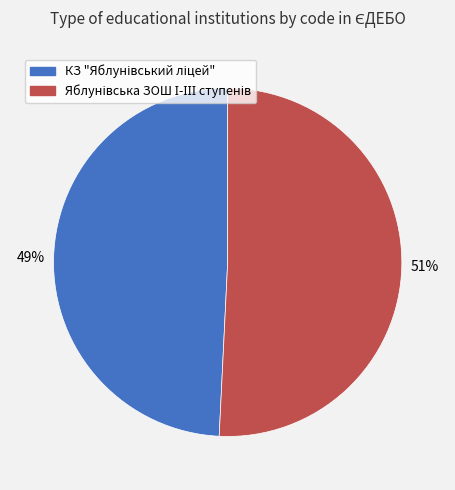

To the nearest percent, what is the average slice percentage?

50%